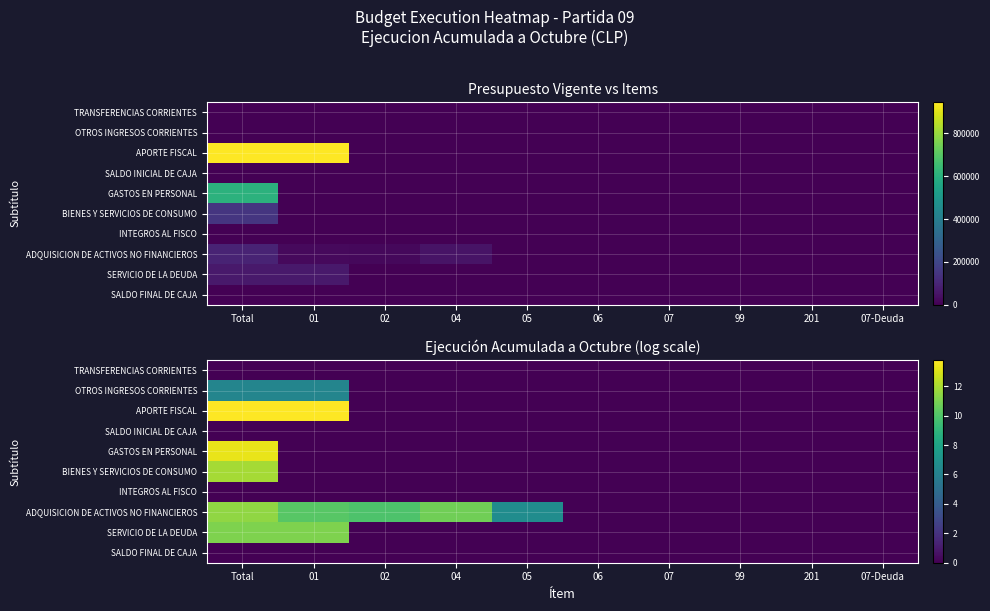

Is the value of SERVICIO DE LA DEUDA at 99 greater than the value of APORTE FISCAL at 201?

No